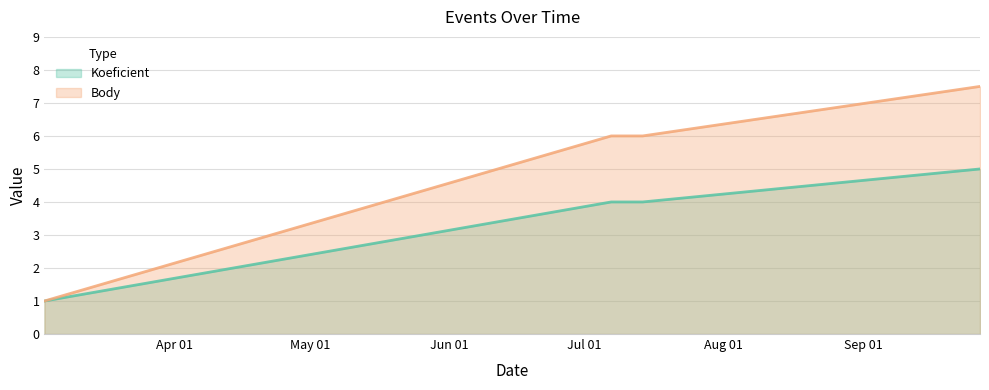

What is the minimum value shown in the chart?

1.0